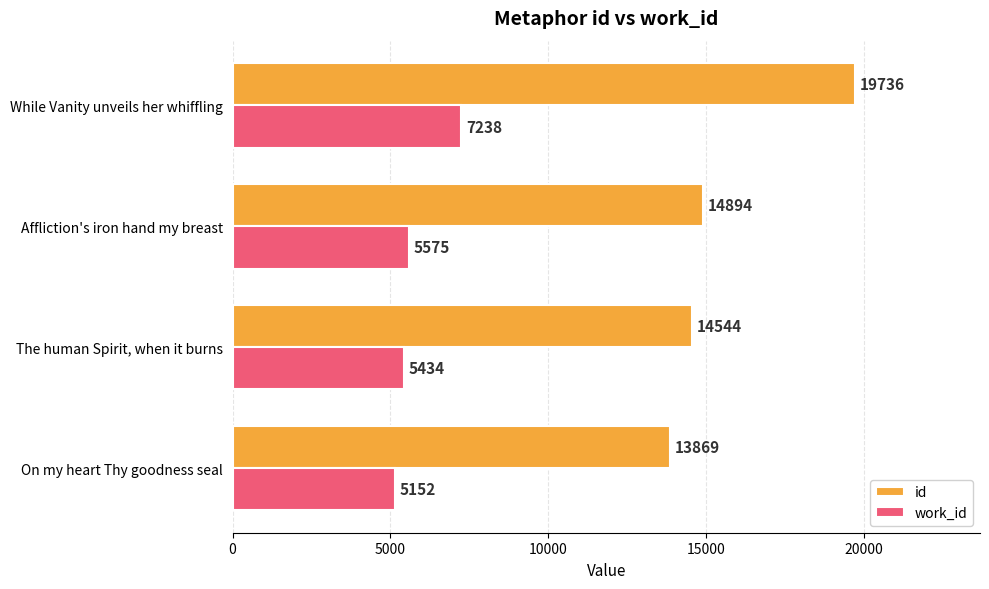

What is the approximate value of work_id at Affliction's iron hand my breast, to the nearest 10?

5580